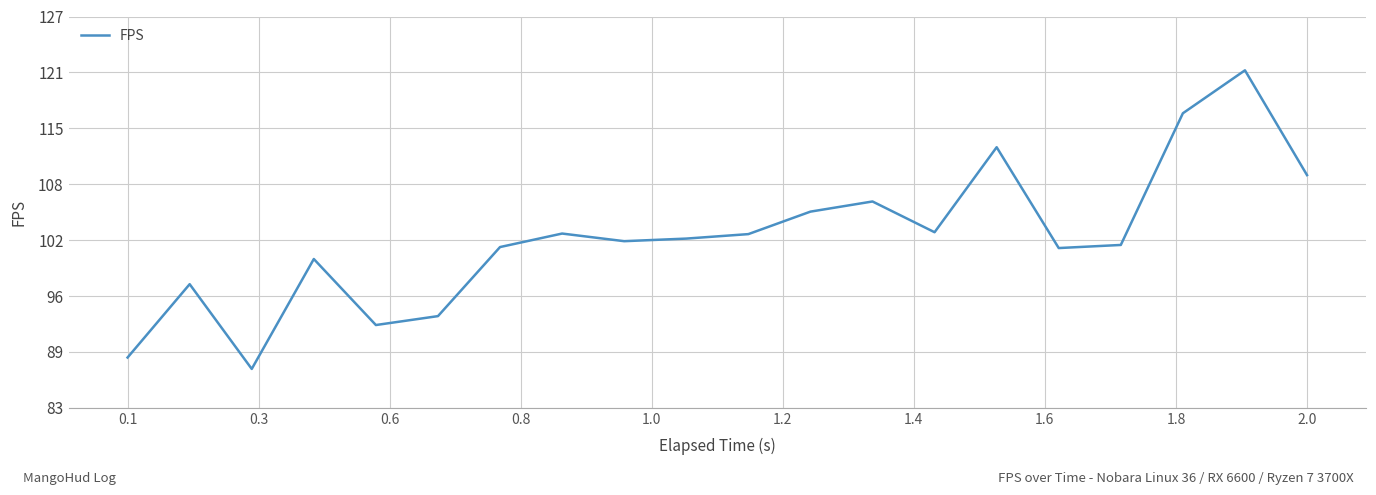

Is this an area chart (filled region under the line)?

No